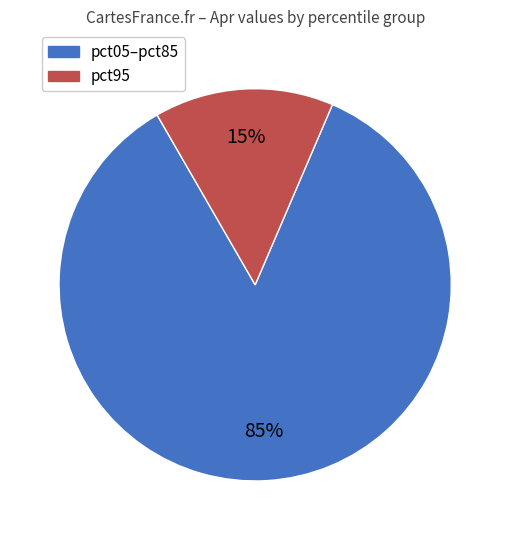

Count the number of slices in the pie.

2